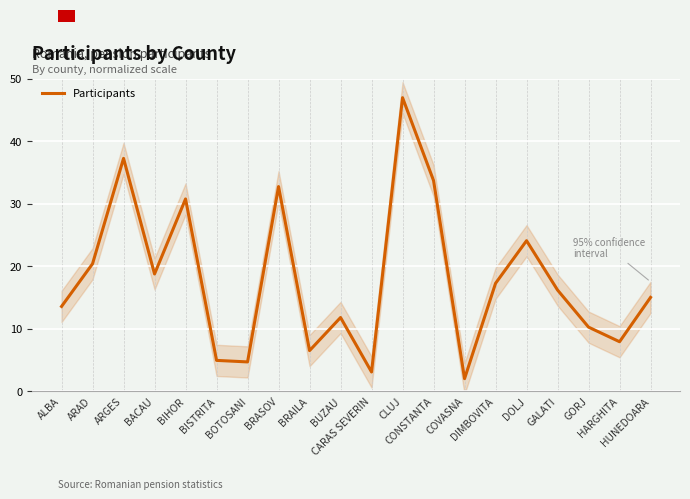

How many data points does each series have?

20